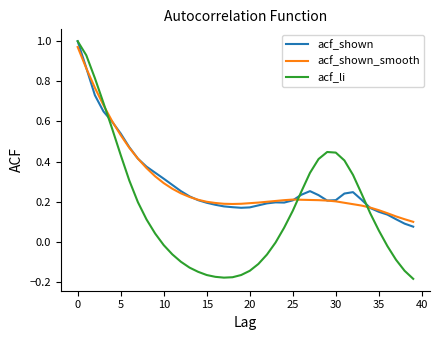

Which series has the largest range (max minus min)?

acf_li